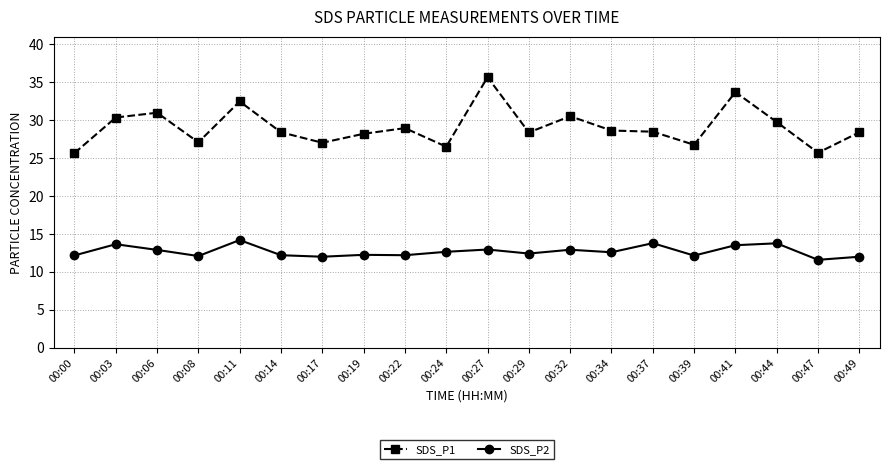

Which series has the largest total across all categories?

SDS_P1